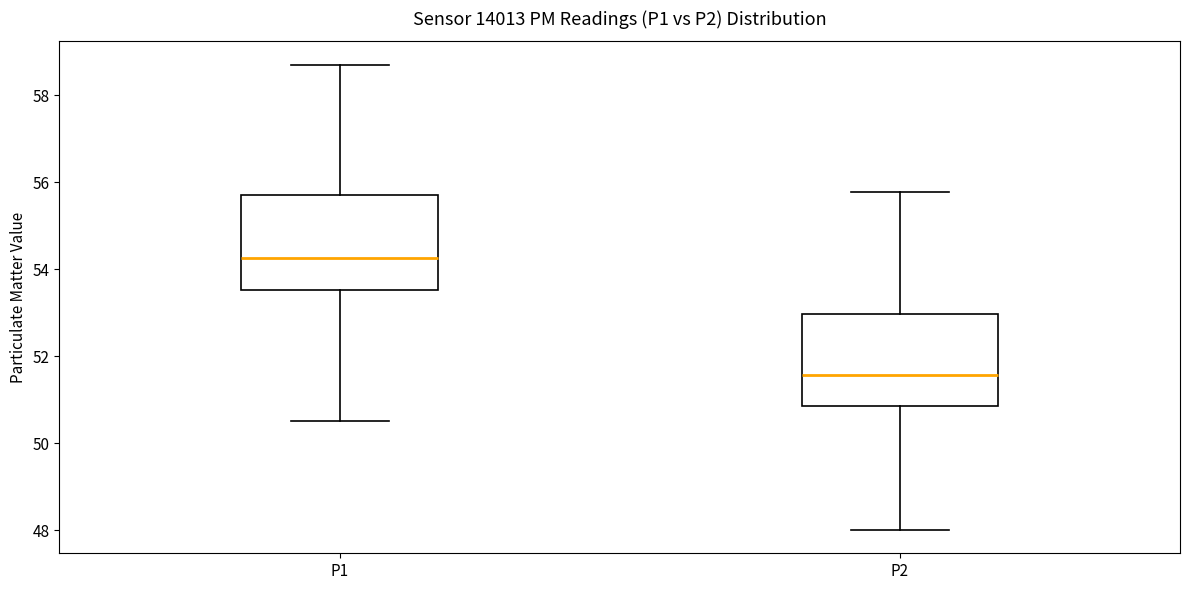

Which box has the lowest median line?

P2